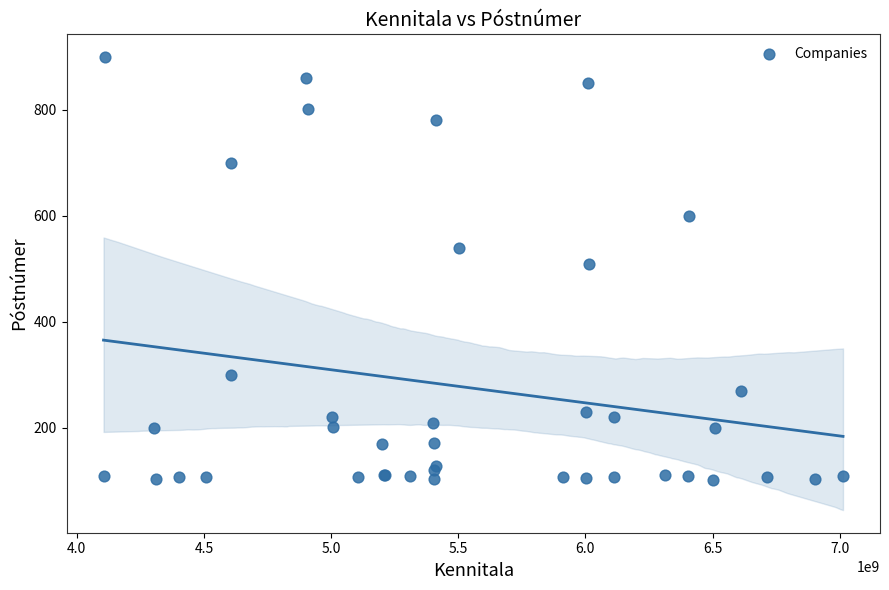

What Y value in the scatter plot is closest to 500?

510